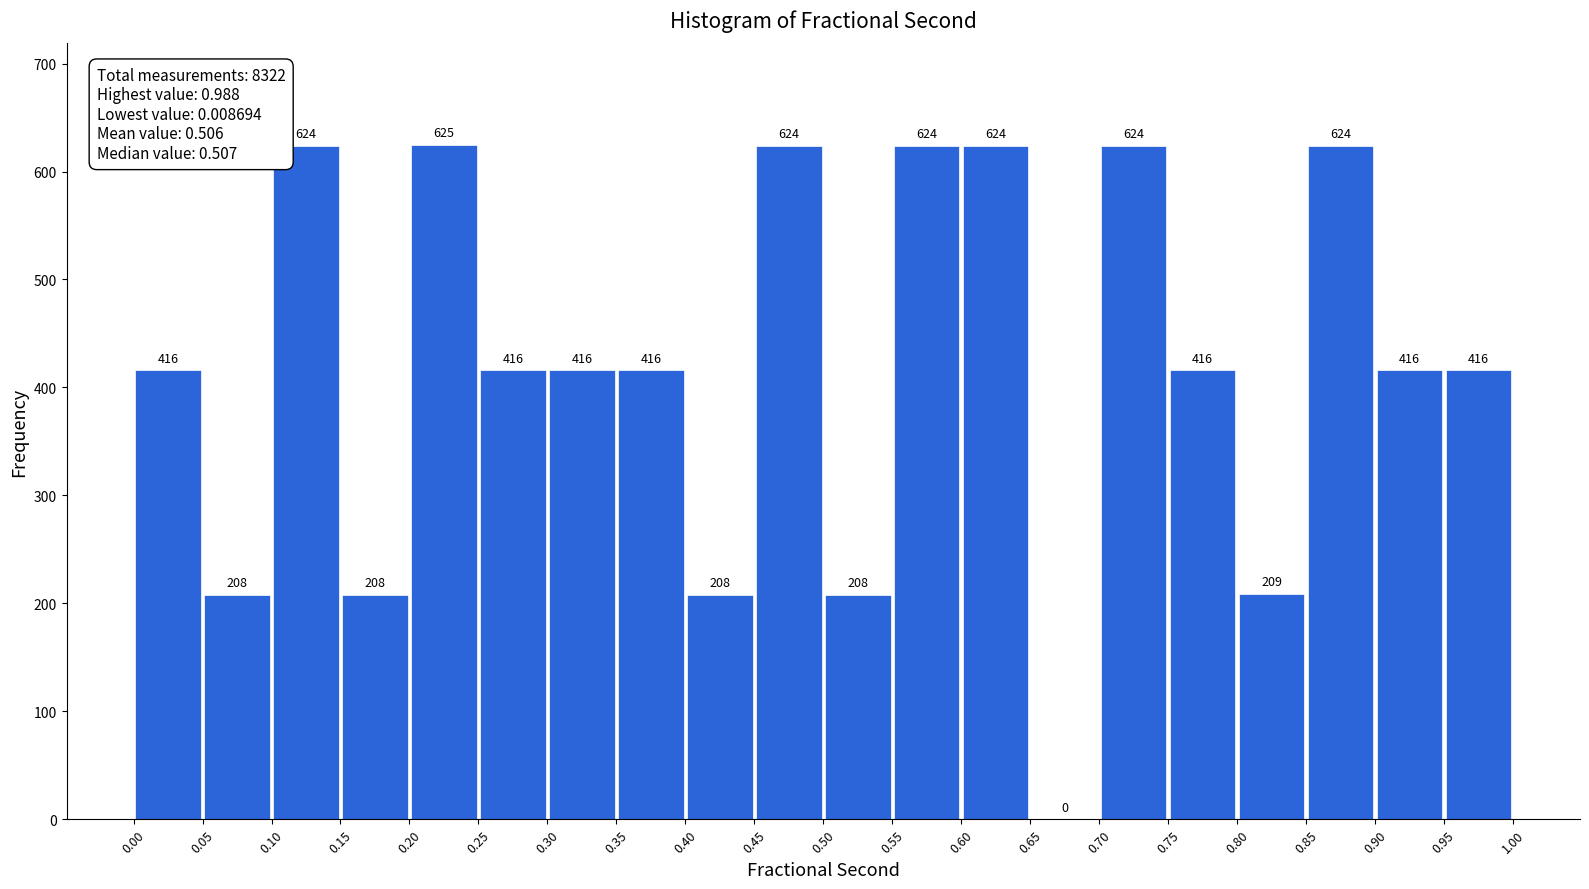

Reading left to right, list every bar in this chart as the range it spans on the x-axis followed by its height.

0.00 to 0.05: 416
0.05 to 0.10: 208
0.10 to 0.15: 624
0.15 to 0.20: 208
0.20 to 0.25: 625
0.25 to 0.30: 416
0.30 to 0.35: 416
0.35 to 0.40: 416
0.40 to 0.45: 208
0.45 to 0.50: 624
0.50 to 0.55: 208
0.55 to 0.60: 624
0.60 to 0.65: 624
0.65 to 0.70: 0
0.70 to 0.75: 624
0.75 to 0.80: 416
0.80 to 0.85: 209
0.85 to 0.90: 624
0.90 to 0.95: 416
0.95 to 1.00: 416